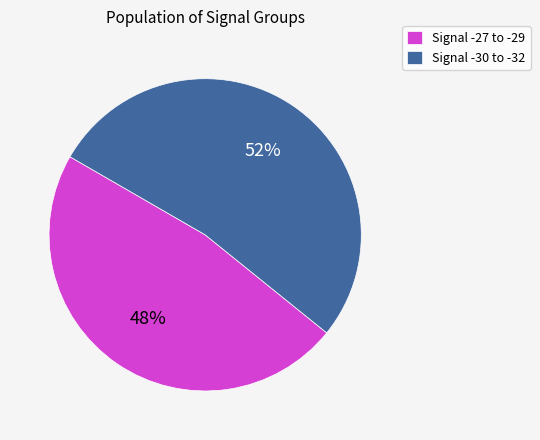

Is it true that Signal -30 to -32 is 40% of the pie?

False